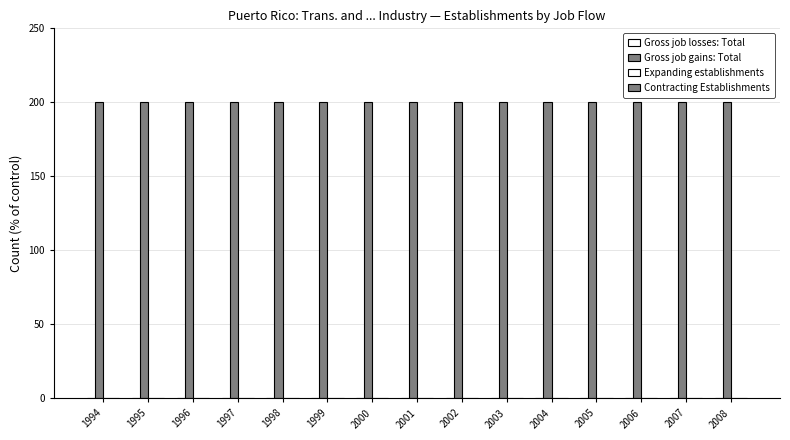

At which label does Gross job gains: Total reach its minimum?

1994